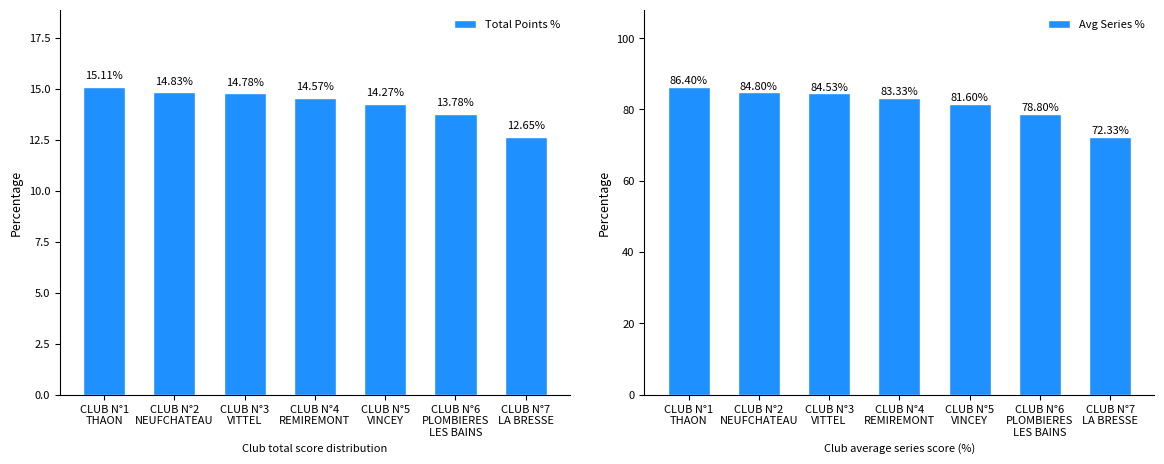

Where is Avg Series % nearest to the value 79?

CLUB N°6
PLOMBIERES
LES BAINS